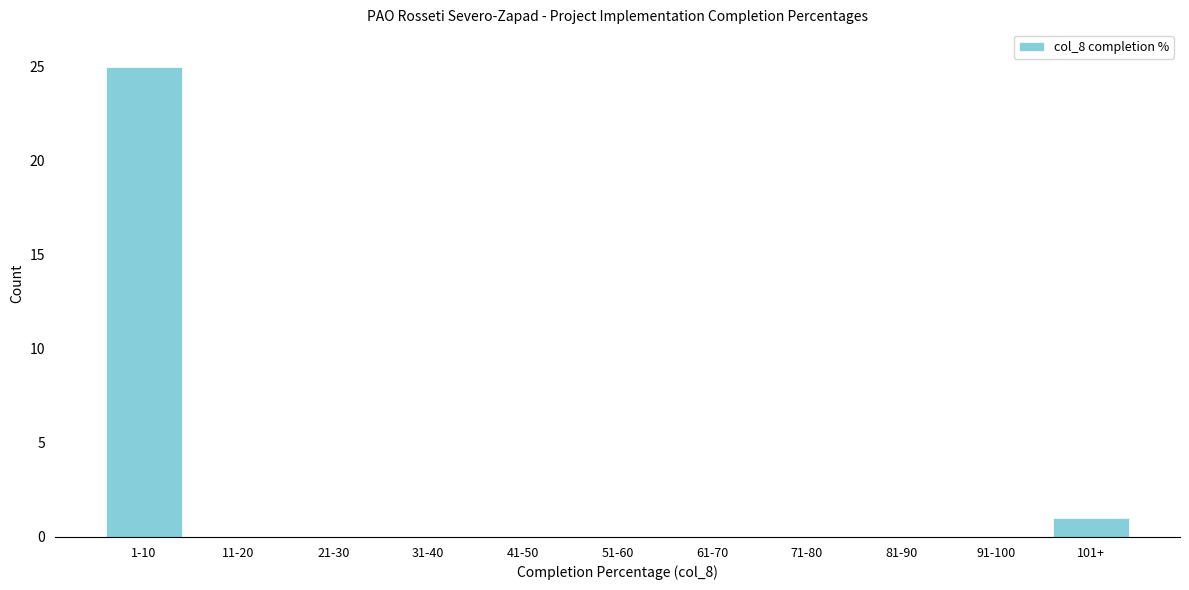

Reading left to right, what are all the values shown in this chart?

1-10=25	11-20=0	21-30=0	31-40=0	41-50=0	51-60=0	61-70=0	71-80=0	81-90=0	91-100=0	101+=1